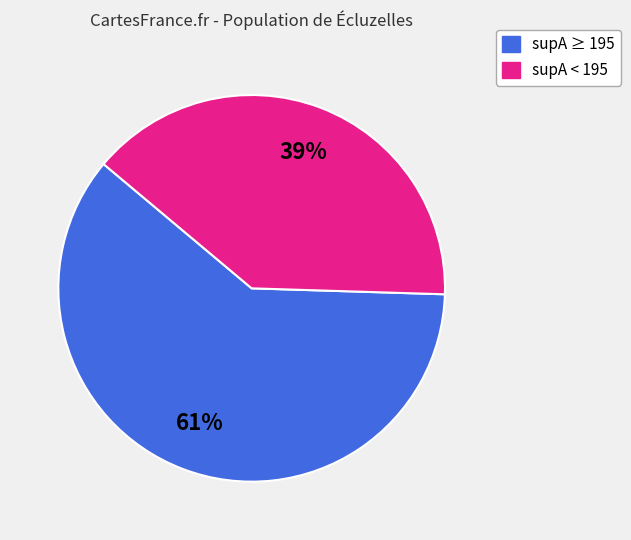

To the nearest percent, what is the average slice percentage?

50%